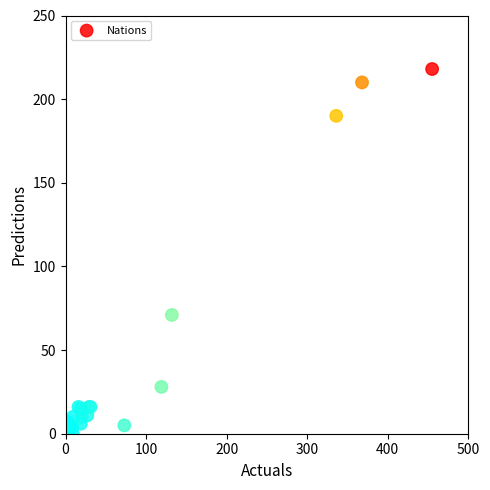

What Y value in the scatter plot is closest to 109?

71